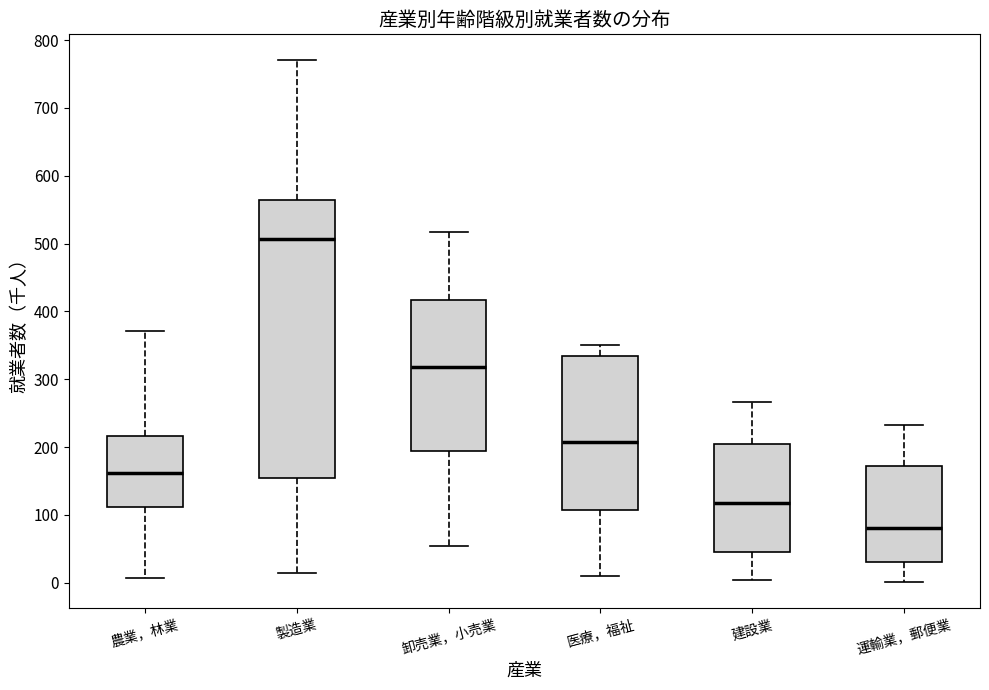

Reading left to right, read every box against the y-axis: the position of its median line, the range the box covers, and the ends of its whiskers. The values are not printed on the chart, so give them approximately, as read against the axis.

農業，林業: median 160, box 110 to 220, whiskers 10 to 370
製造業: median 510, box 160 to 560, whiskers 10 to 770
卸売業，小売業: median 320, box 190 to 420, whiskers 50 to 520
医療，福祉: median 210, box 110 to 330, whiskers 10 to 350
建設業: median 120, box 50 to 200, whiskers 0 to 270
運輸業，郵便業: median 80, box 30 to 170, whiskers 0 to 230